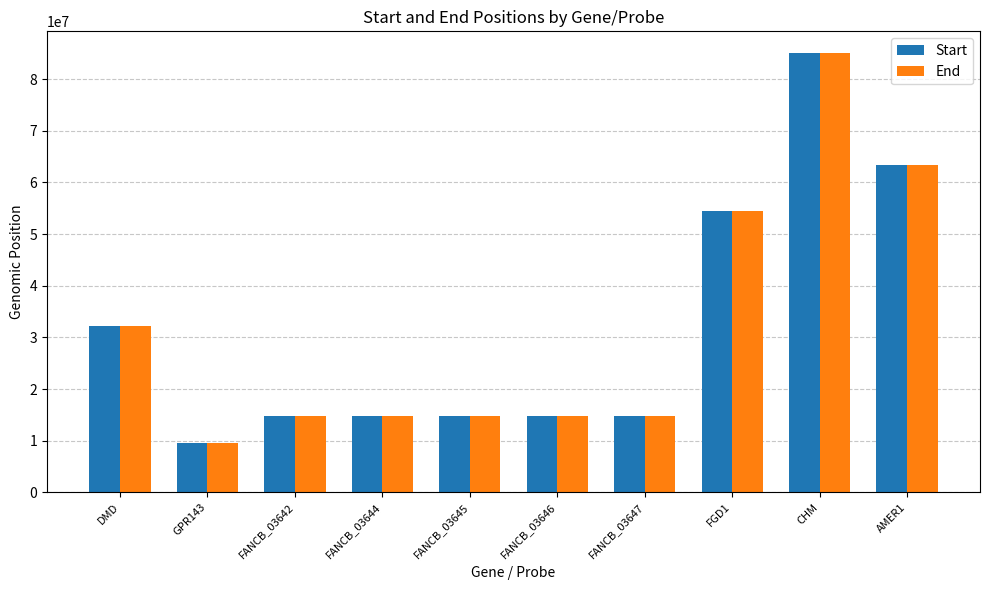

The value of Start at DMD is 16126437. True or false?

False